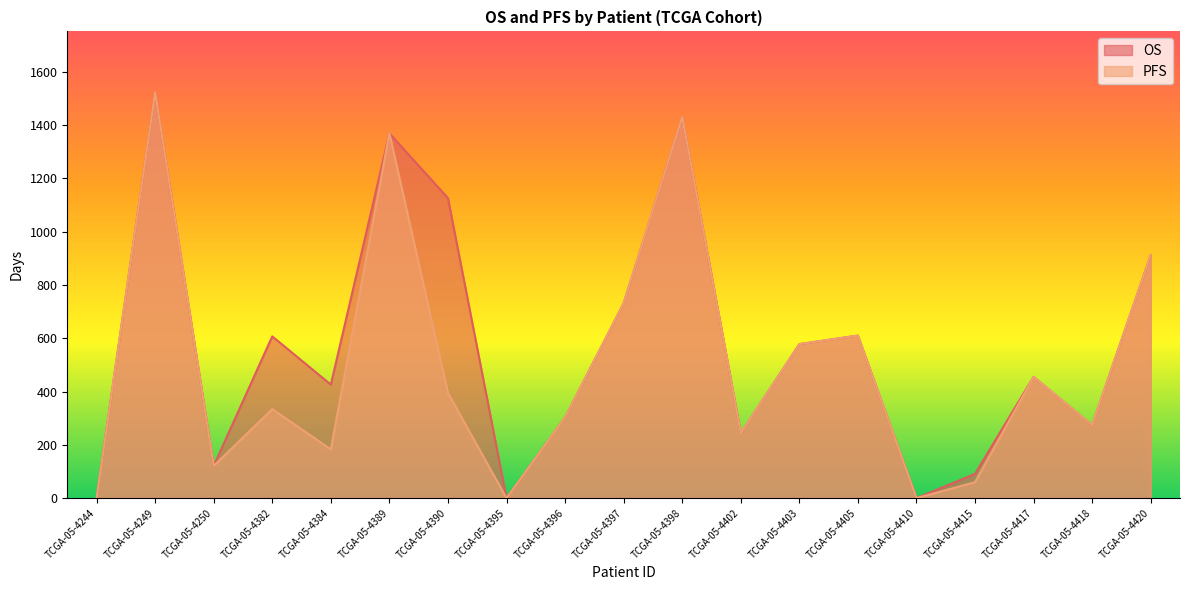

True or false: OS and PFS cross at least once.

False